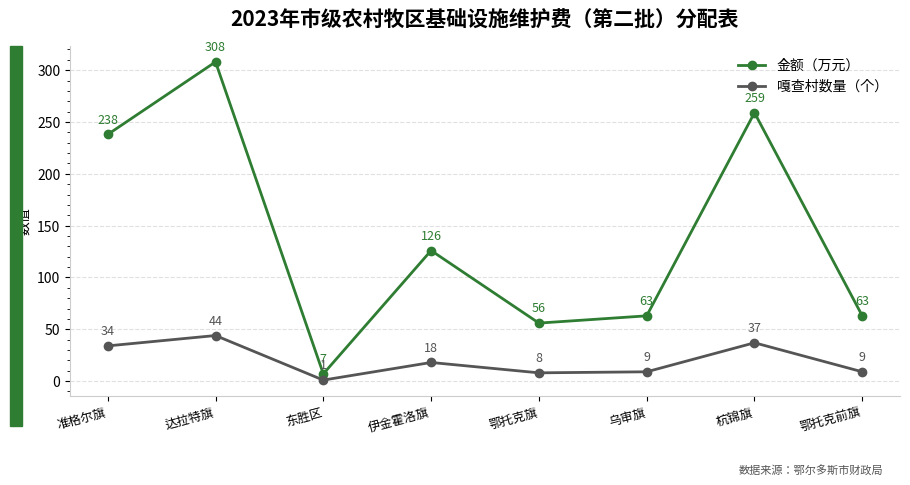

What are all the series names shown in the legend?

金额（万元）, 嘎查村数量（个）